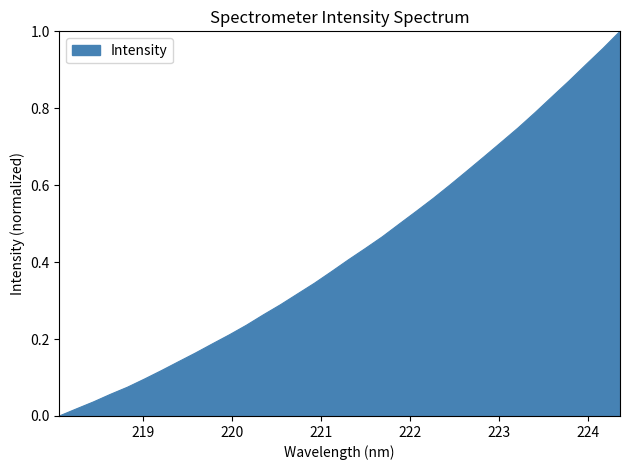

Does the chart have visible grid lines?

No